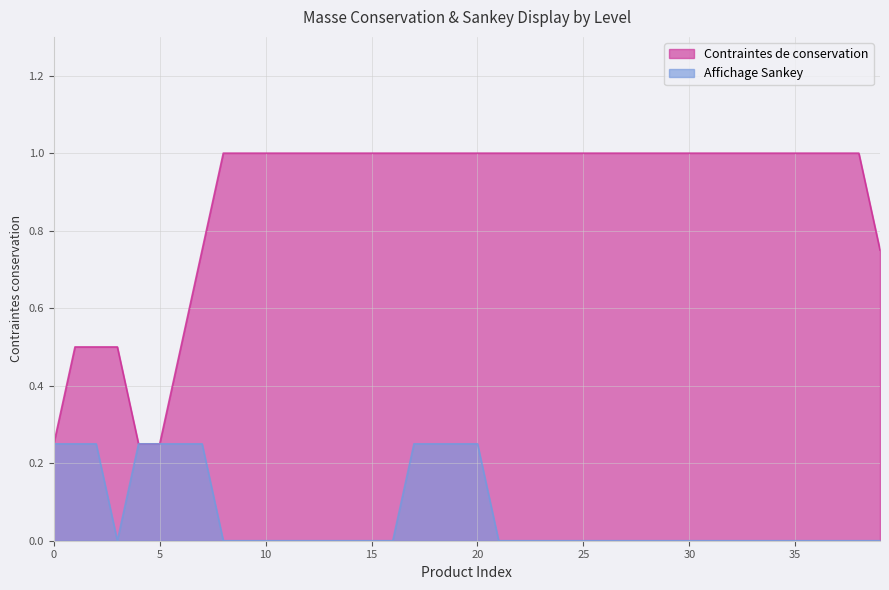

Which series has the largest total across all categories?

Contraintes de conservation